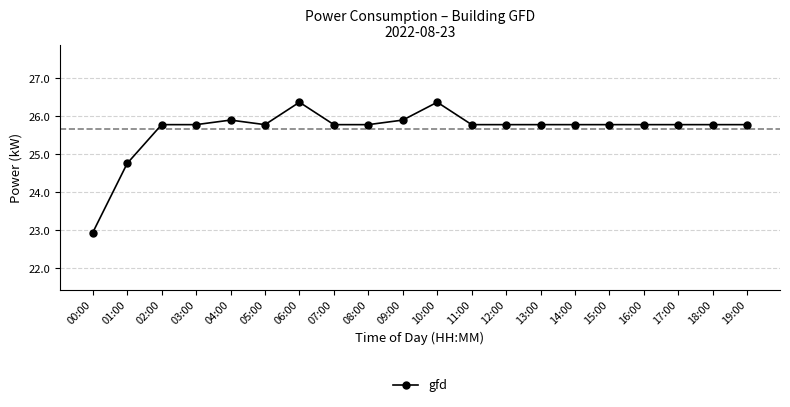

What is the greatest value displayed?

26.4